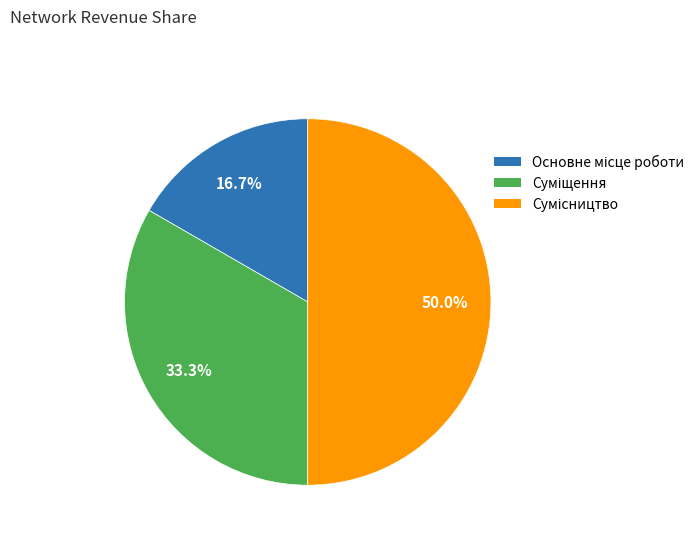

Is Суміщення the majority of the pie?

No